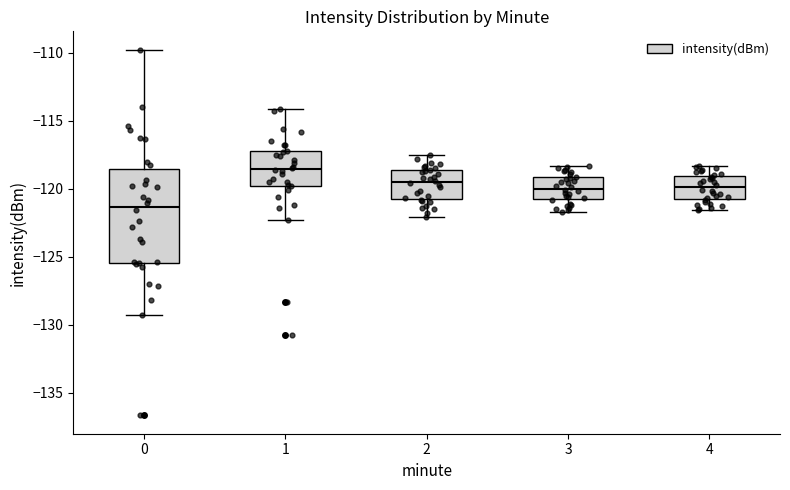

Which box is the tallest, from its lower edge to its upper edge?

0